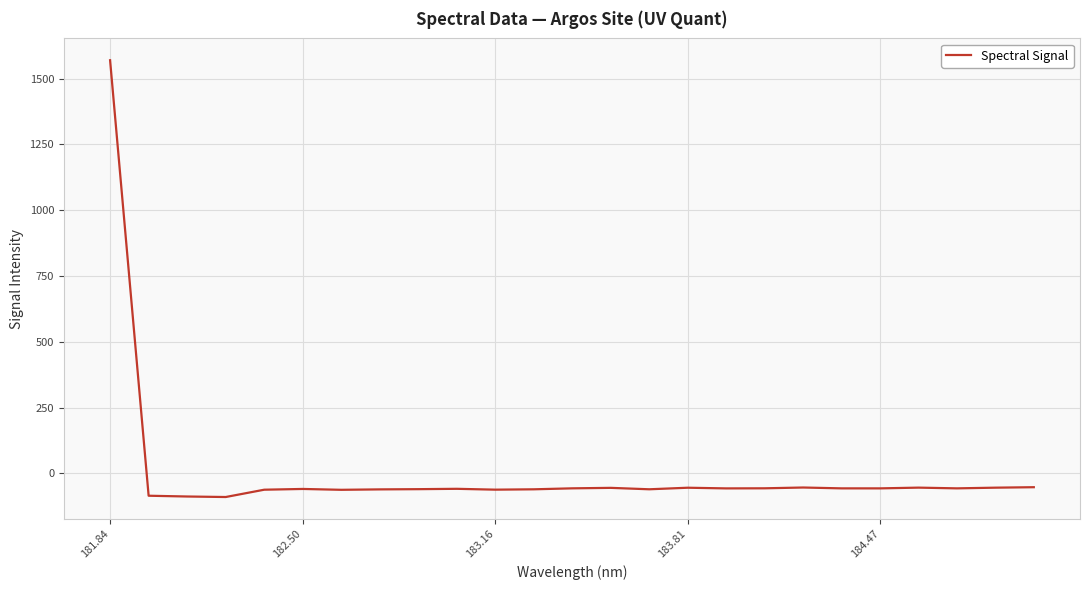

Is this an area chart (filled region under the line)?

No